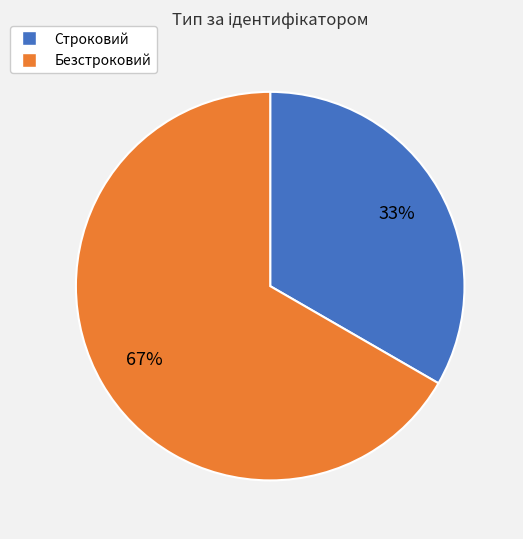

What is the majority slice?

Безстроковий